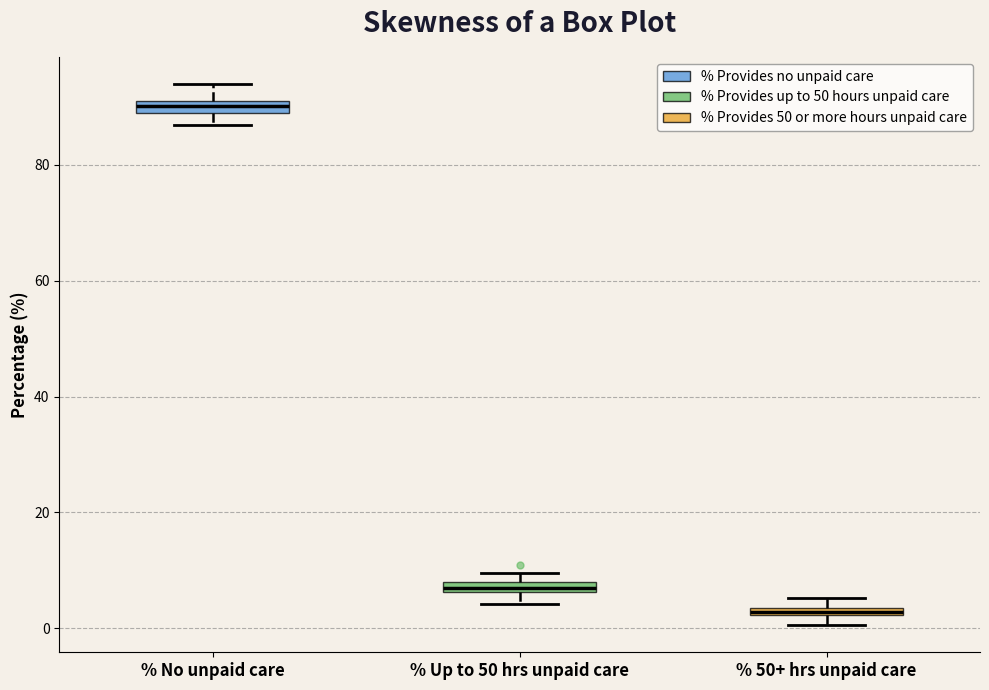

Where does the lower whisker of the box for % Up to 50 hrs unpaid care end on the y-axis? The values are not printed on the chart, so give them approximately, as read against the axis.

4